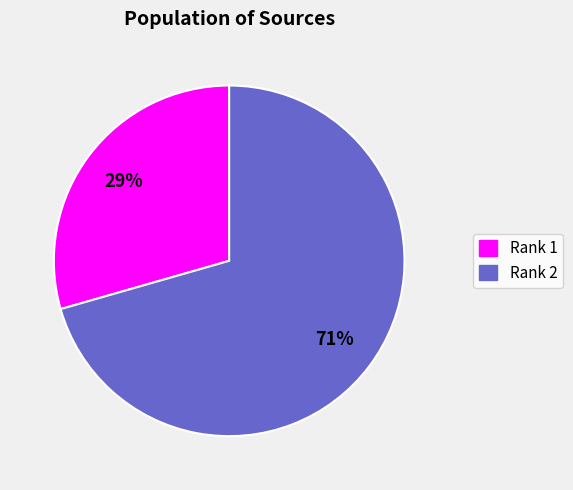

How many segments does this pie chart have?

2